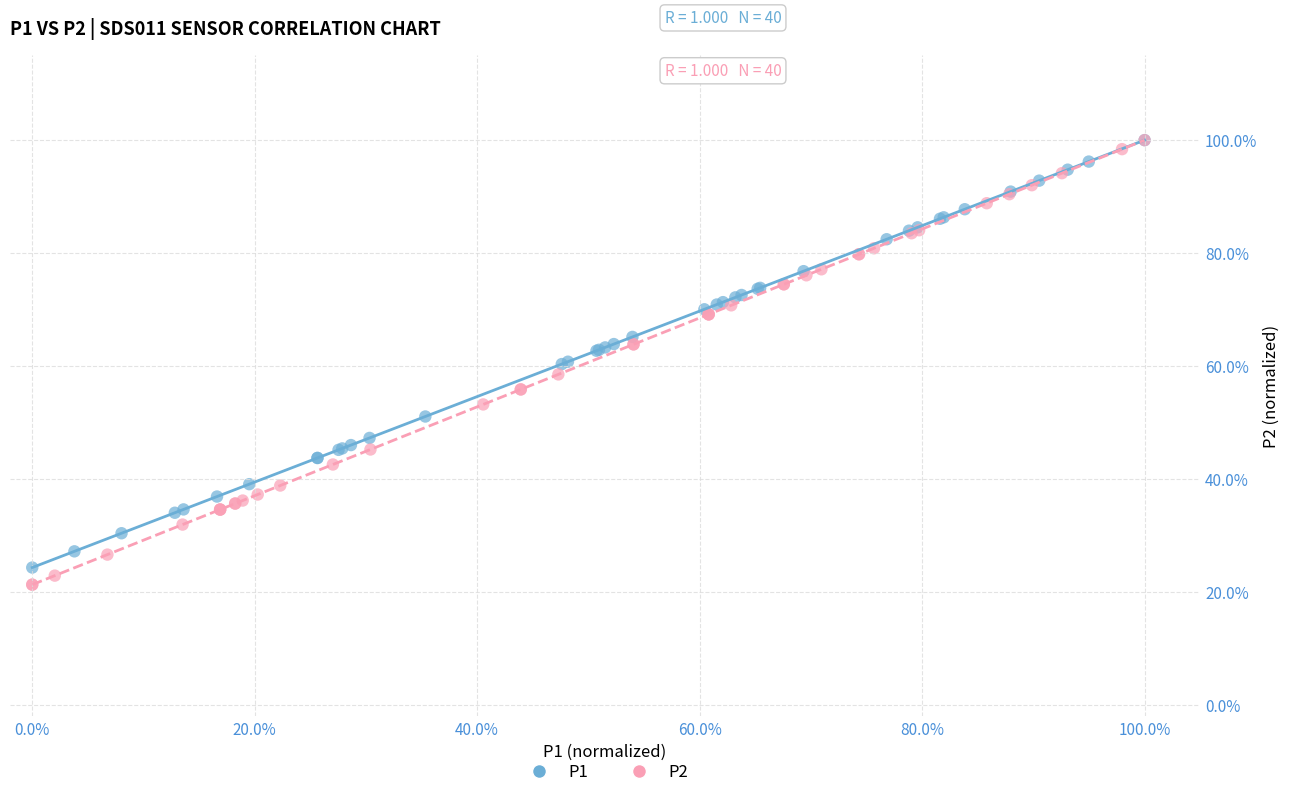

What are all the series names shown in the legend?

P1, P2